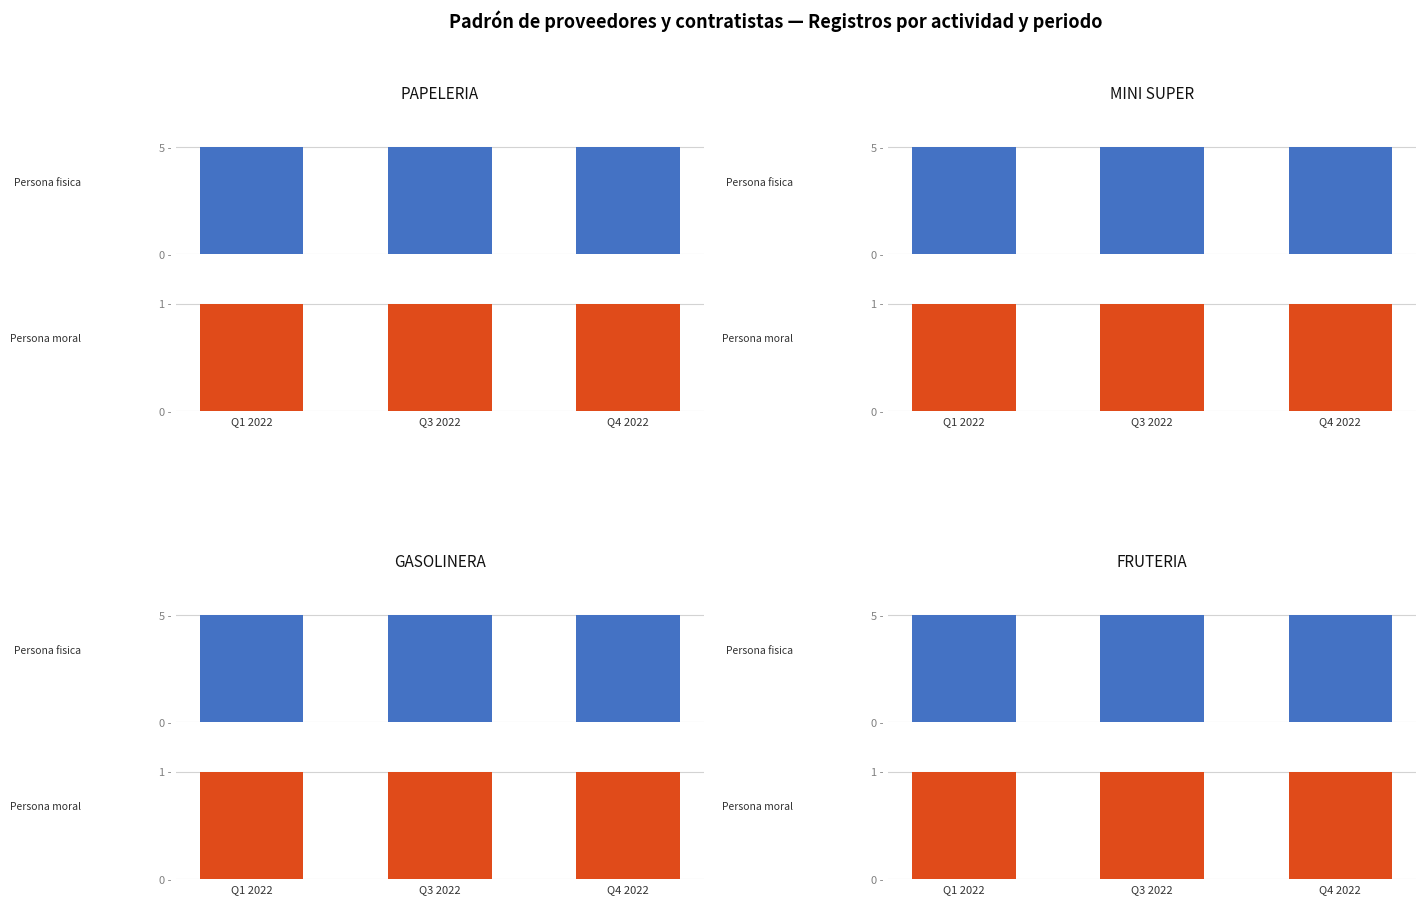

Reading left to right, what are all the values shown in this chart?

Persona fisica: Q1 2022=5	Q3 2022=5	Q4 2022=5
Persona moral: Q1 2022=1	Q3 2022=1	Q4 2022=1